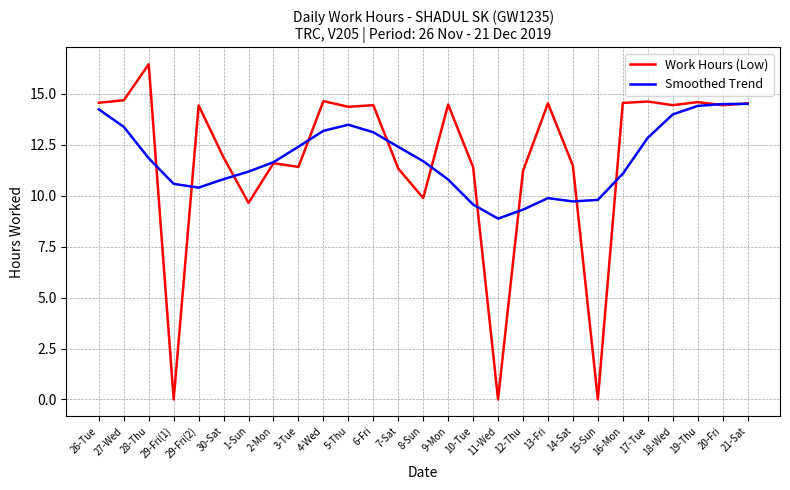

What position from the left is 26-Tue?

1